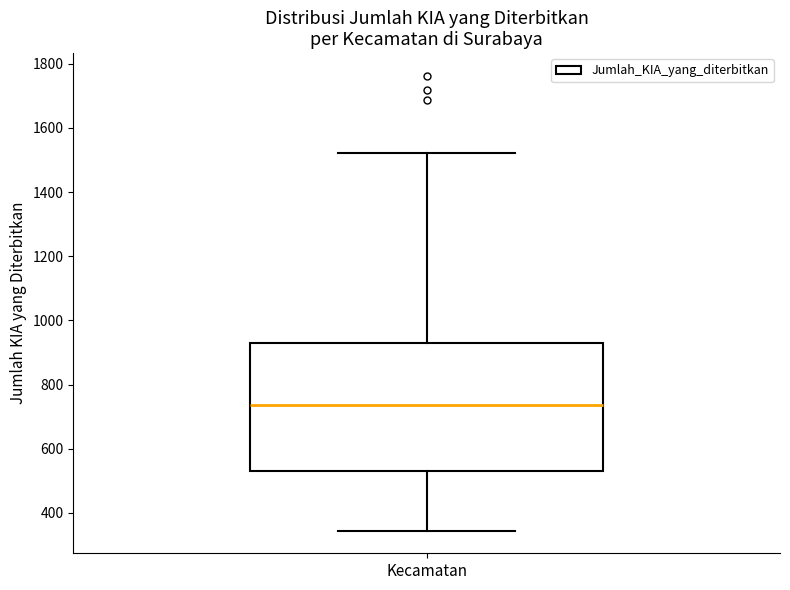

Read this box plot against the y-axis: the position of the median line, the range covered by the box, and the ends of both whiskers. The values are not printed on the chart, so give them approximately, as read against the axis.

median 740, box 540 to 940, whiskers 340 to 1520